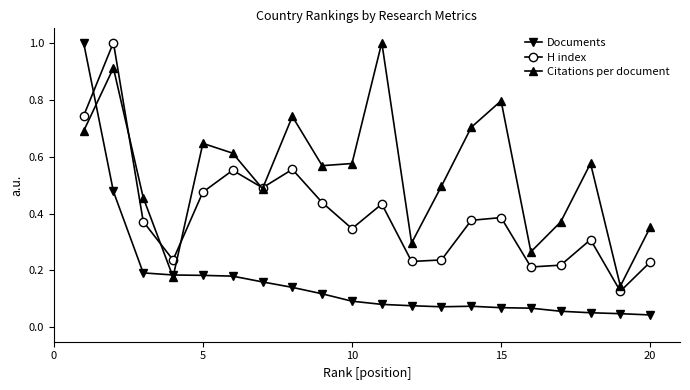

Rank the series by their average value, from highest to lowest.

Citations per document, H index, Documents